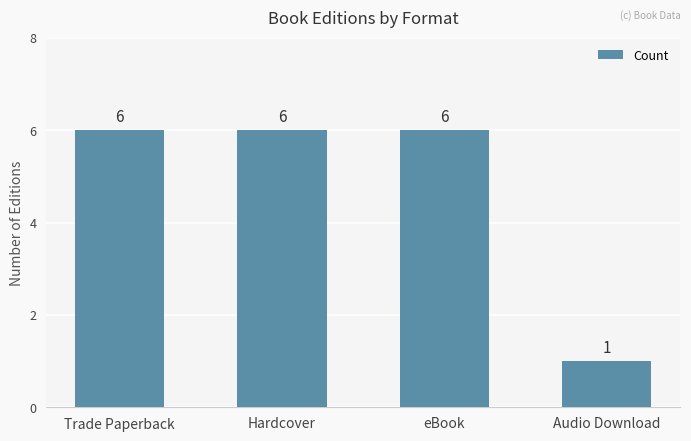

Which has a higher value, Audio Download or Hardcover?

Hardcover